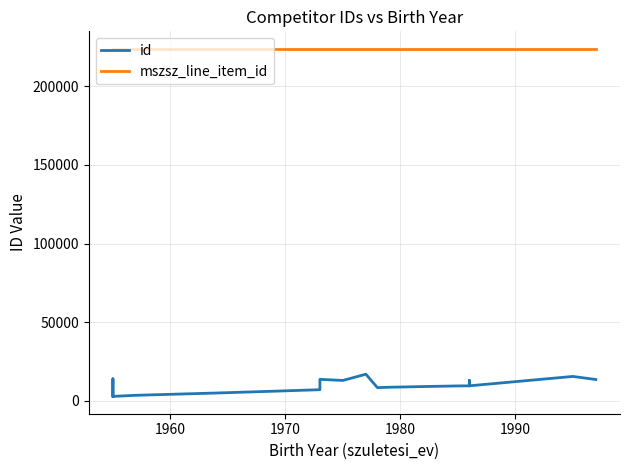

What are all the series names shown in the legend?

id, mszsz_line_item_id